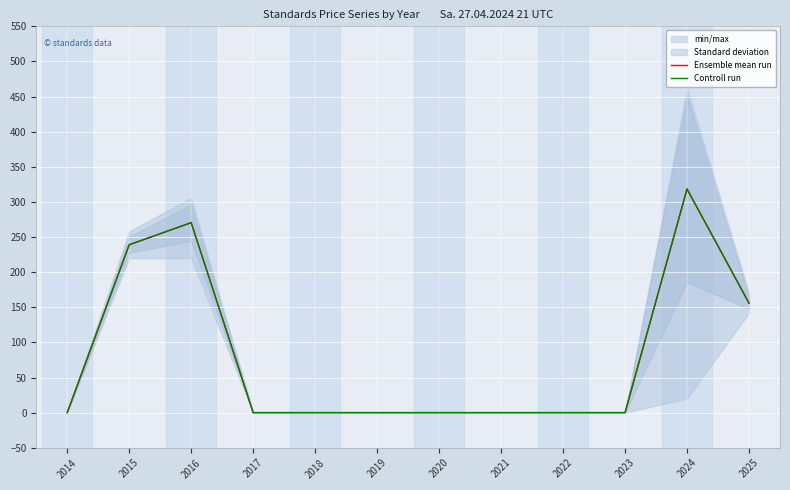

How many values in Ensemble mean run are above zero?

4